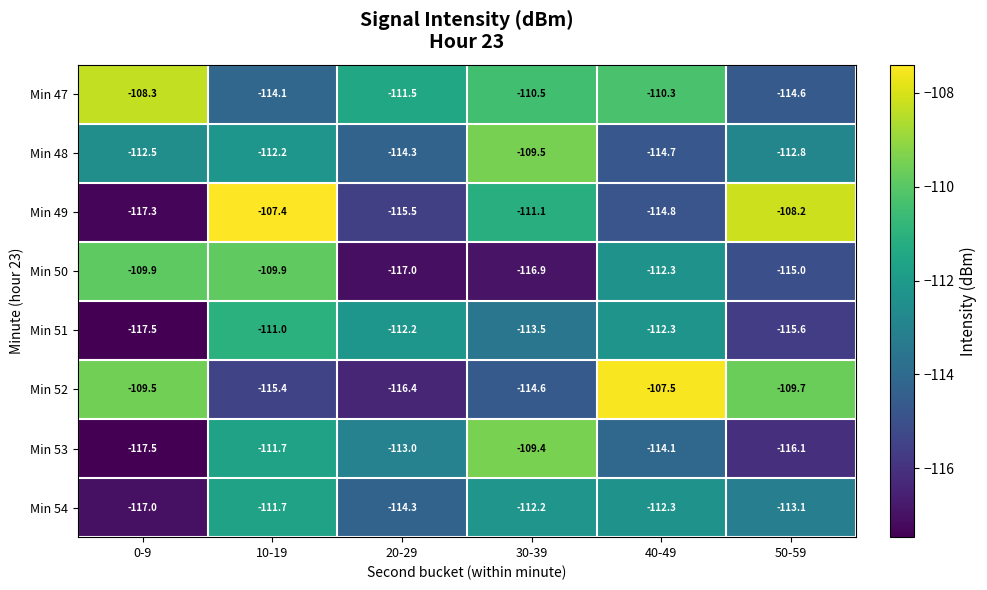

True or false: Min 52 has a value of -109.7 at 50-59.

True